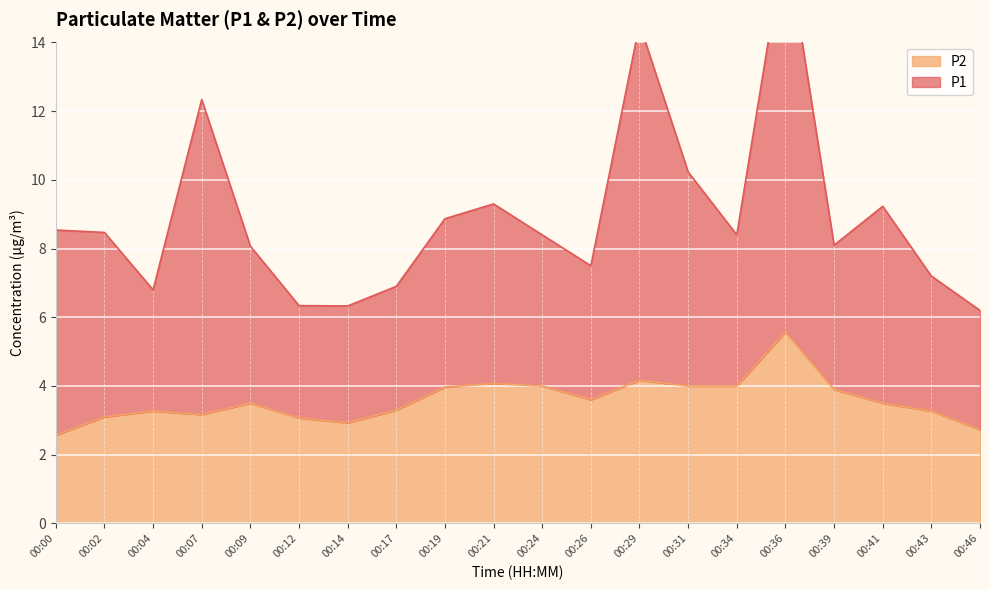

At which label does P2 reach its peak?

00:36